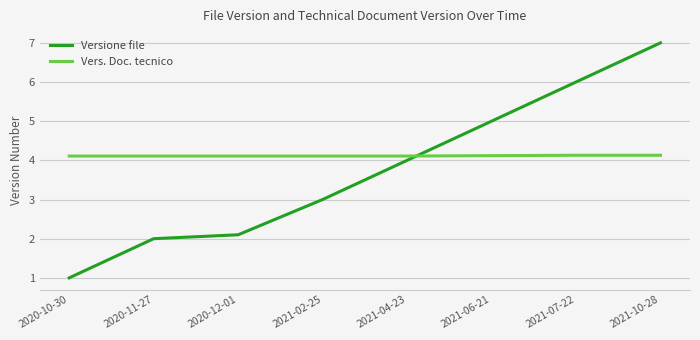

Between 2021-06-21 and 2021-07-22, which series saw the biggest shift?

Versione file